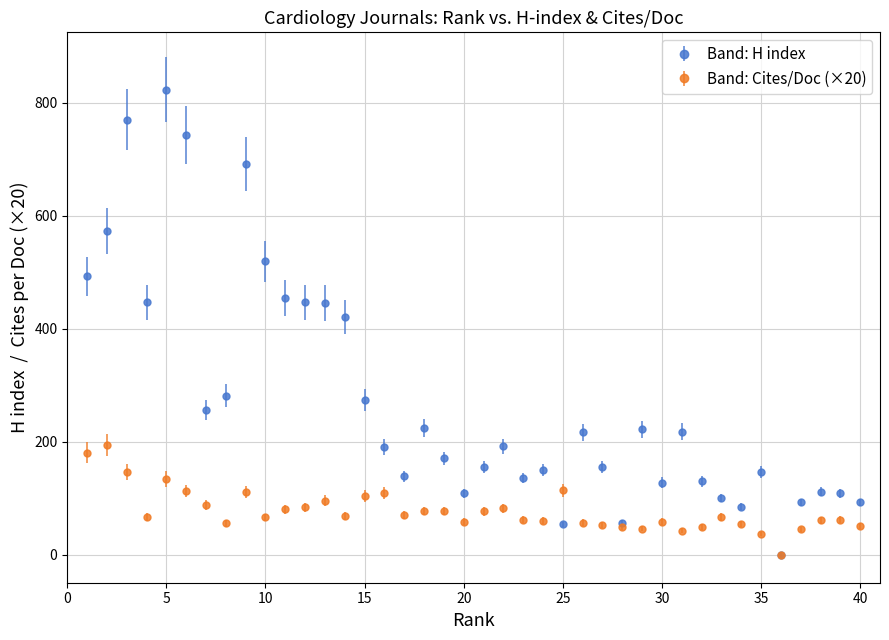

What is the maximum value shown in the chart?

823.0